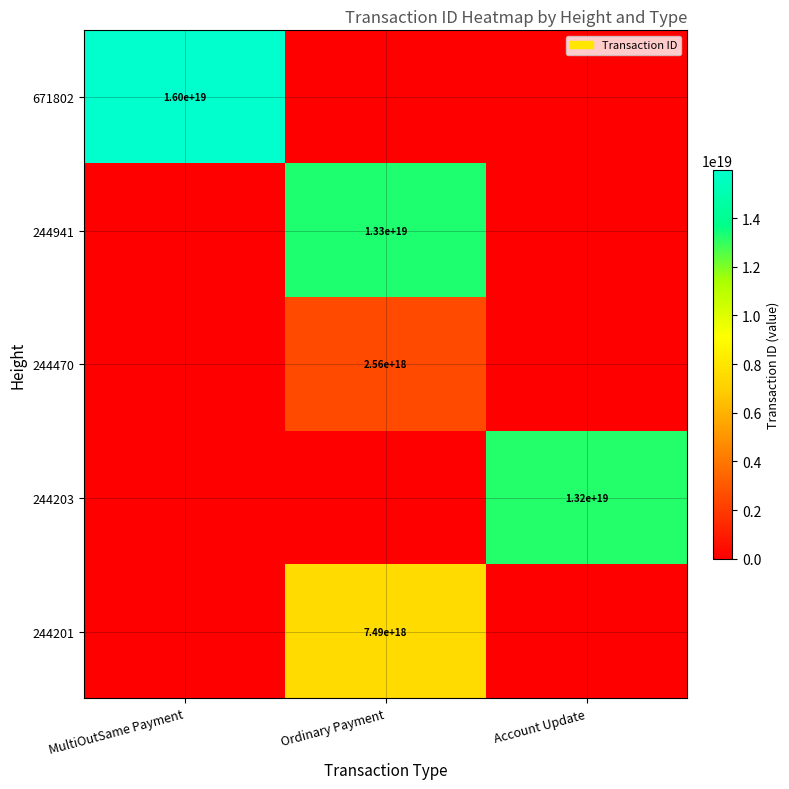

Is it true that 244201 equals 4165750664379965952 at Ordinary Payment?

False